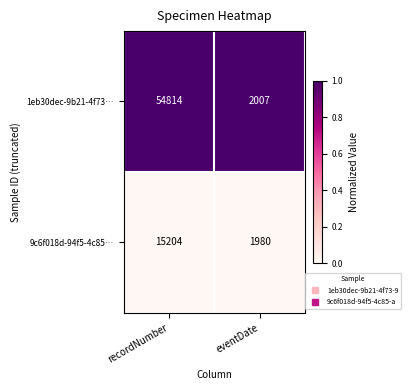

At which category is the sum across all series the highest?

recordNumber